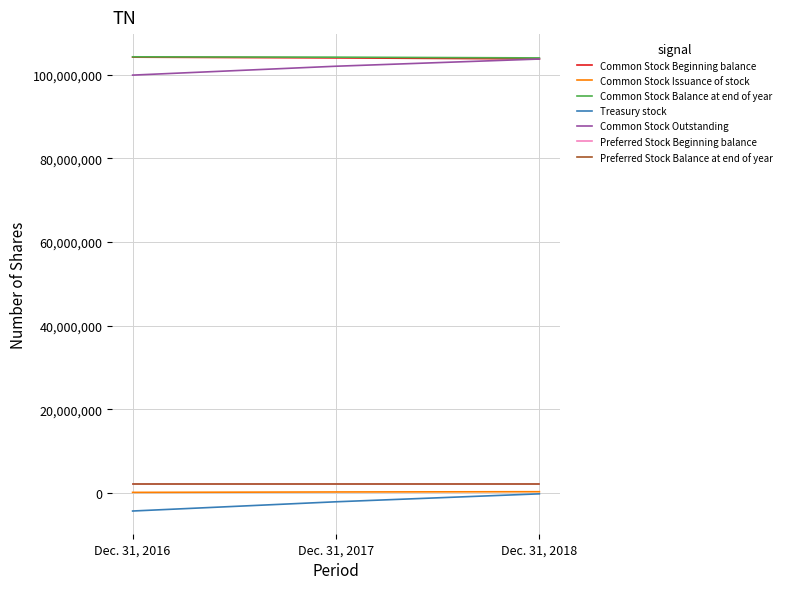

Which series has the largest total across all categories?

Common Stock Balance at end of year